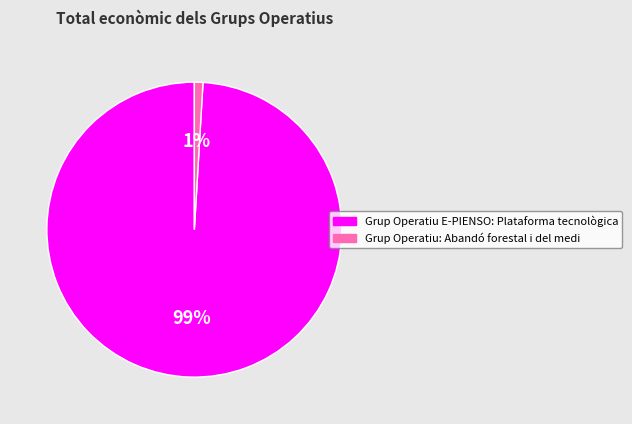

True or false: Grup Operatiu: Abandó forestal i del medi accounts for 1% of the total.

True